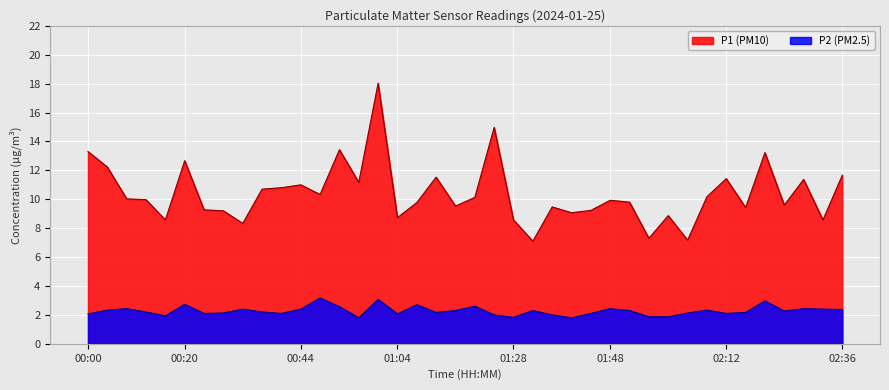

Which series has the widest spread of values?

P1